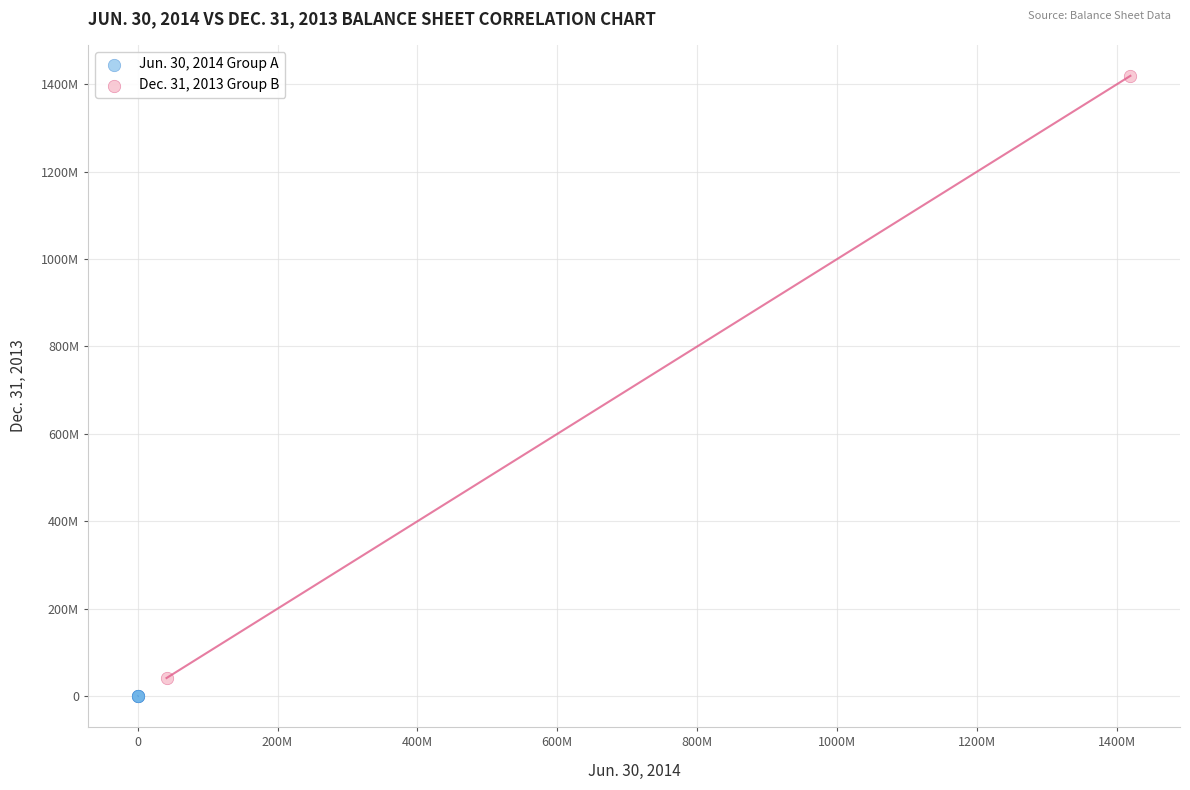

What are all the series names shown in the legend?

Jun. 30, 2014 Group A, Dec. 31, 2013 Group B